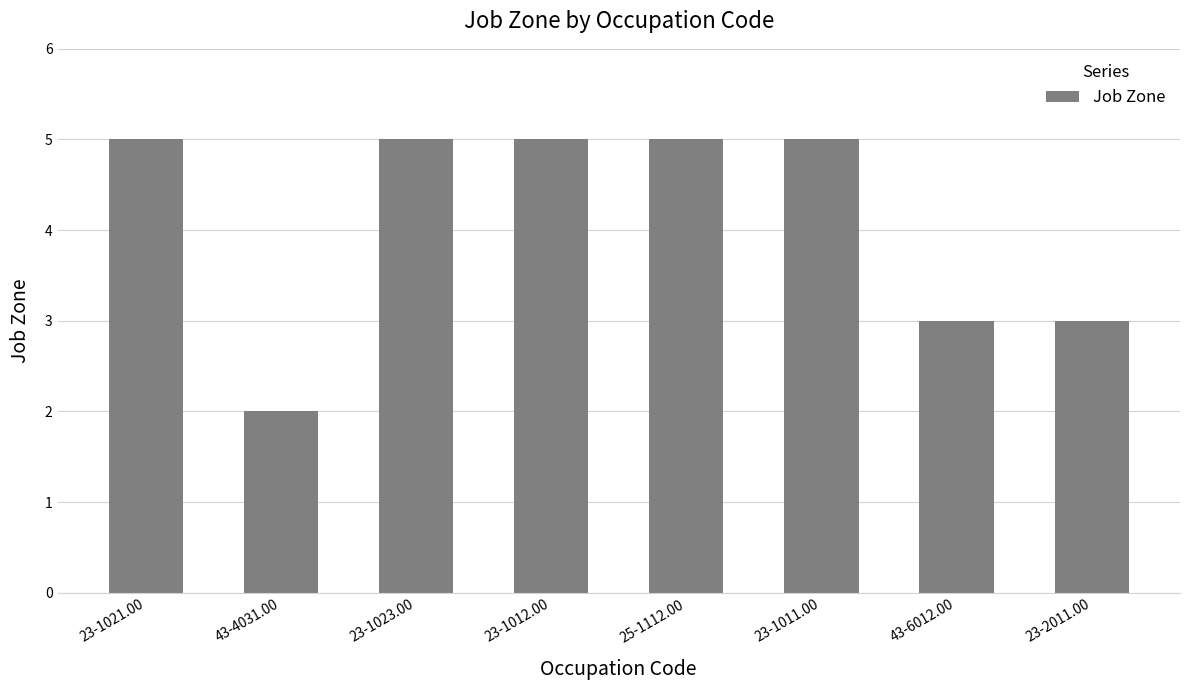

What is the difference between the maximum and minimum values?

3